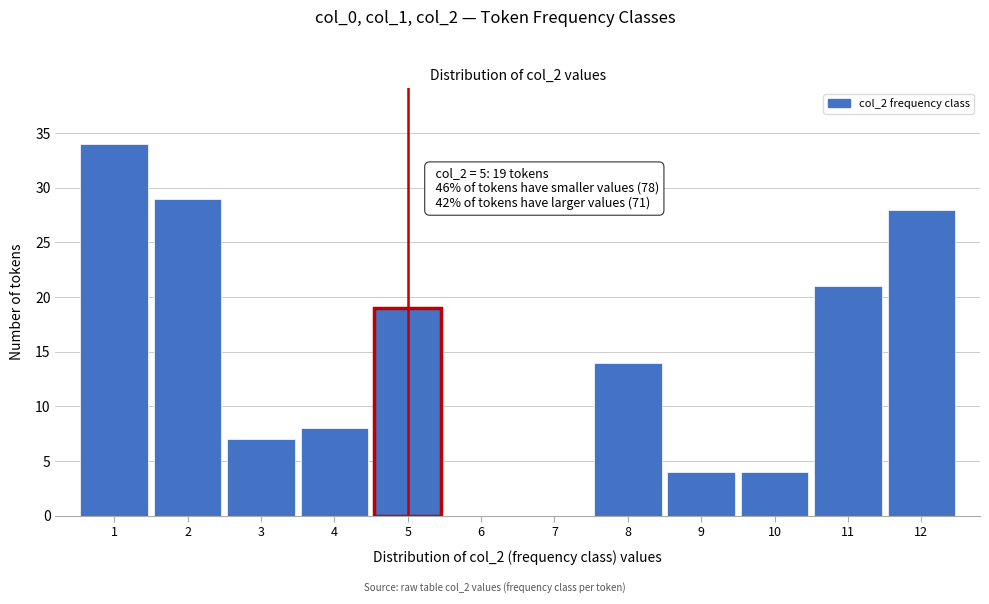

Over which range of the x-axis is the bar tallest?

0.5 to 1.5